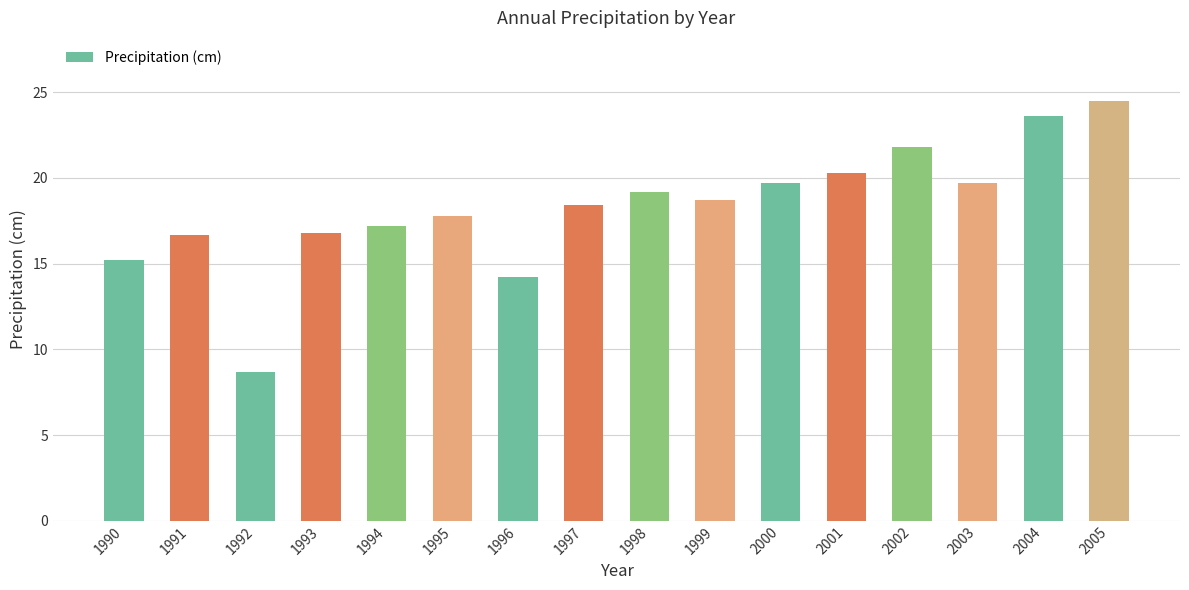

What is the ratio of the value at 1999 to the value at 2000?

0.9